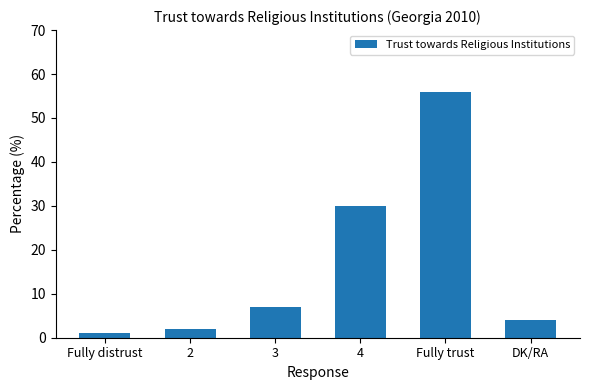

List the labels in order of value, smallest first.

Fully distrust, 2, DK/RA, 3, 4, Fully trust